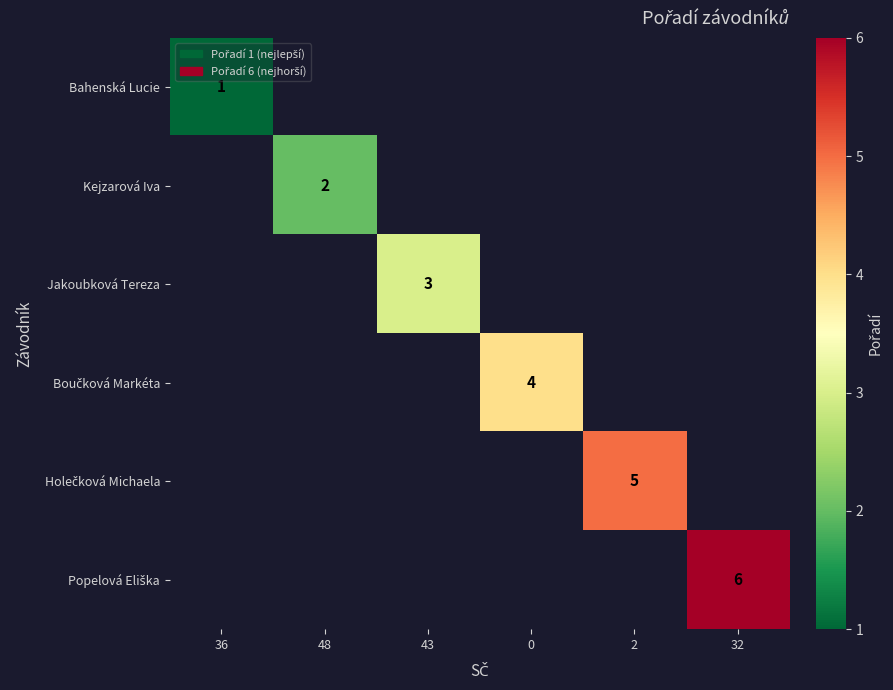

Rank the series at 43 from highest to lowest value.

Bahenská Lucie, Kejzarová Iva, Jakoubková Tereza, Boučková Markéta, Holečková Michaela, Popelová Eliška